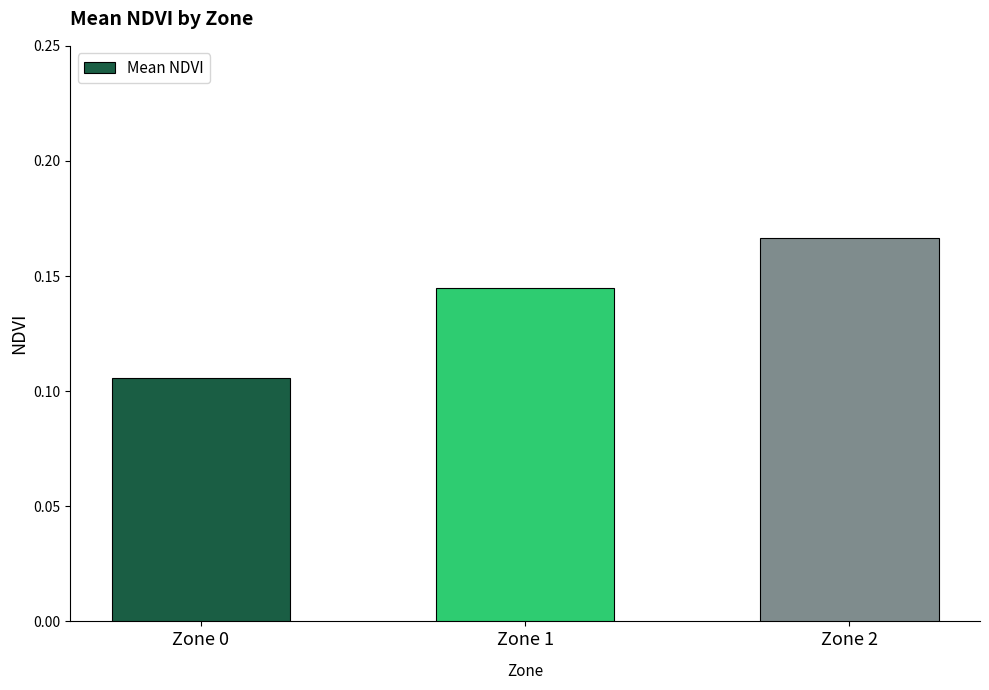

True or false: the data shows 0.0 at Zone 1.

False